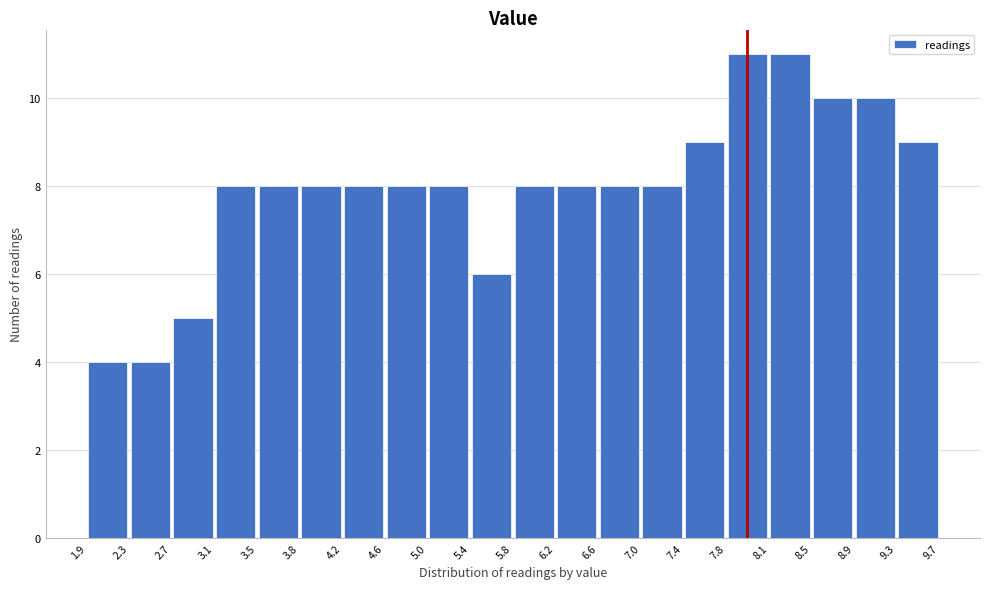

Reading left to right, transcribe this chart: for each bar, give the range it covers on the x-axis and its height. The values are not printed on the chart, so give them approximately, as read against the axis.

1.9 to 2.3: 4
2.3 to 2.7: 4
2.7 to 3.1: 5
3.1 to 3.5: 8
3.5 to 3.8: 8
3.8 to 4.2: 8
4.2 to 4.6: 8
4.6 to 5.0: 8
5.0 to 5.4: 8
5.4 to 5.8: 6
5.8 to 6.2: 8
6.2 to 6.6: 8
6.6 to 7.0: 8
7.0 to 7.4: 8
7.4 to 7.8: 9
7.8 to 8.1: 11
8.1 to 8.5: 11
8.5 to 8.9: 10
8.9 to 9.3: 10
9.3 to 9.7: 9